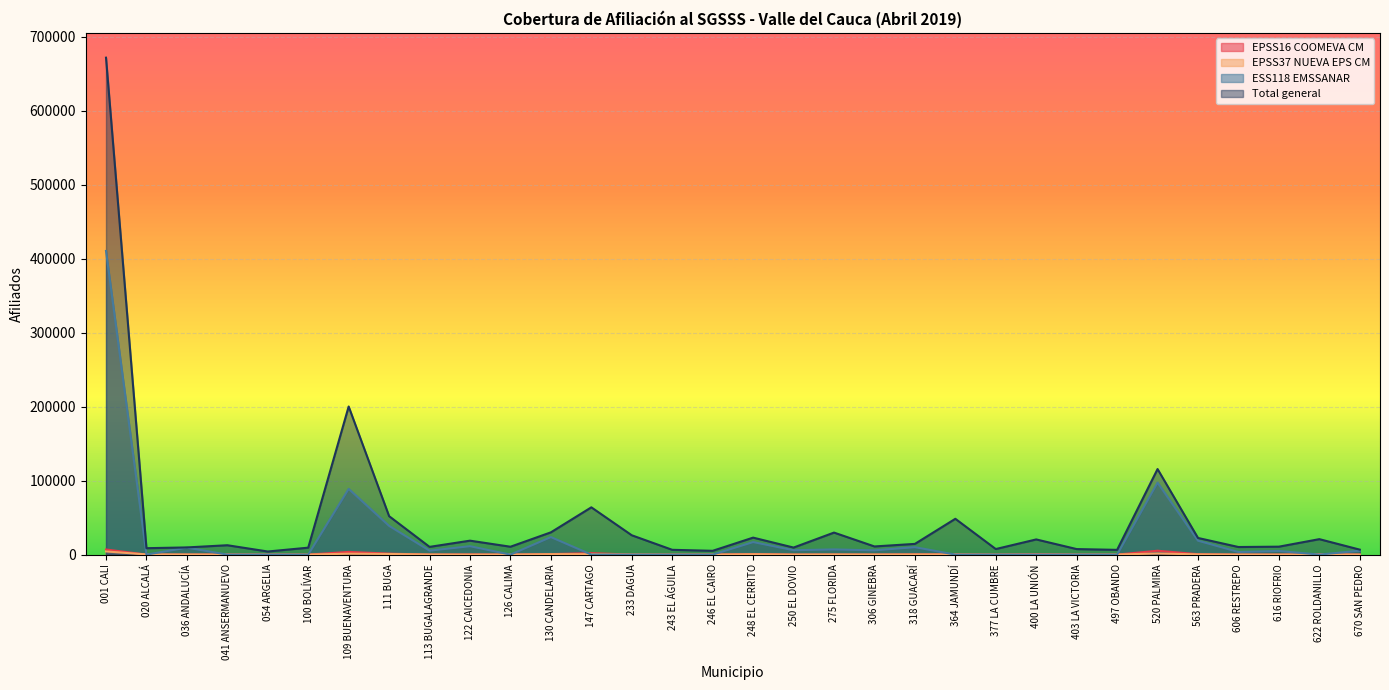

What is the value of the EPSS37 NUEVA EPS CM point at the 18th from the left?

71